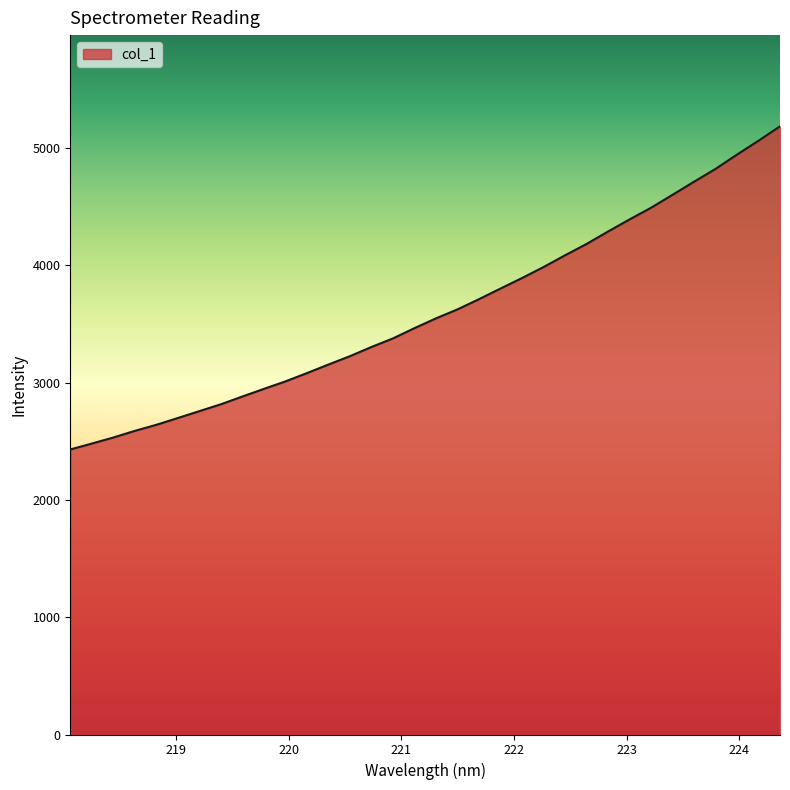

What is the maximum value shown in the chart?

5186.4